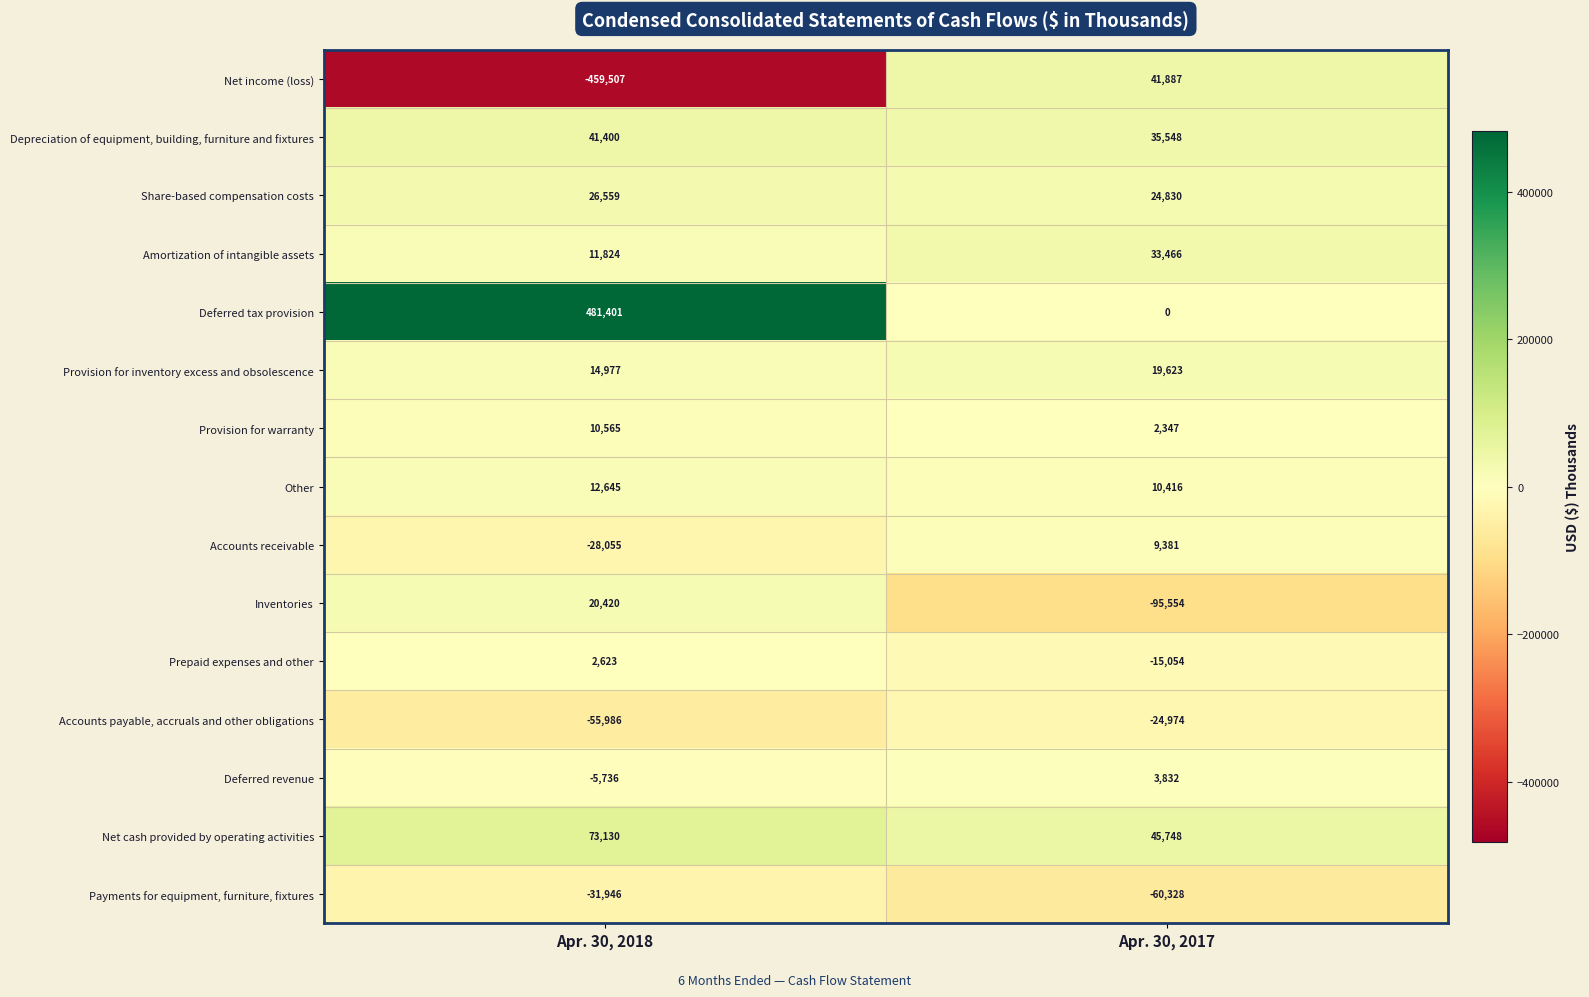

Is the value of Accounts receivable at Apr. 30, 2017 greater than the value of Accounts payable, accruals and other obligations at Apr. 30, 2017?

Yes